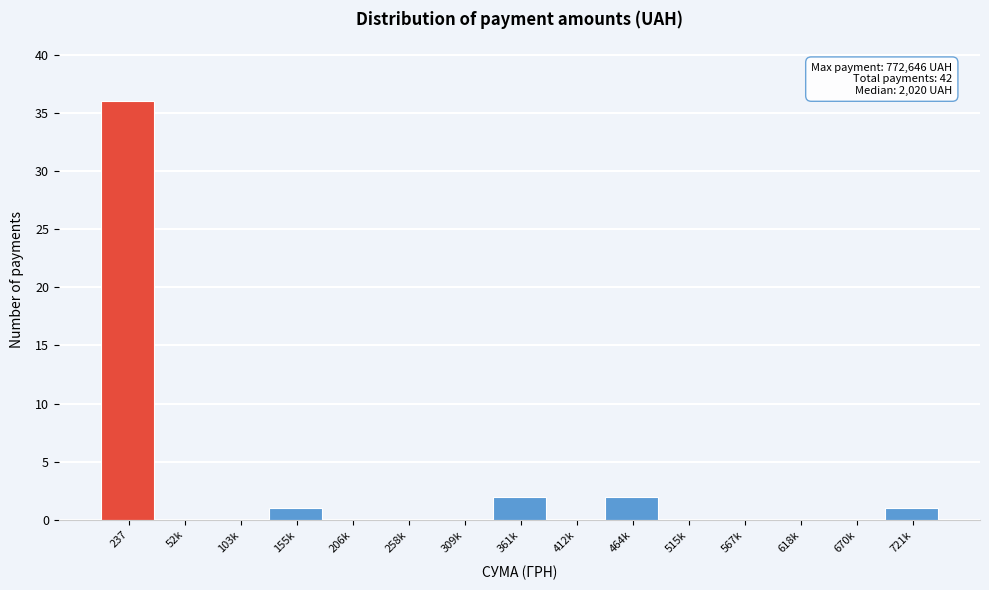

Reading left to right, what are all the values shown in this chart?

237=36	52k=0	103k=0	155k=1	206k=0	258k=0	309k=0	361k=2	412k=0	464k=2	515k=0	567k=0	618k=0	670k=0	721k=1